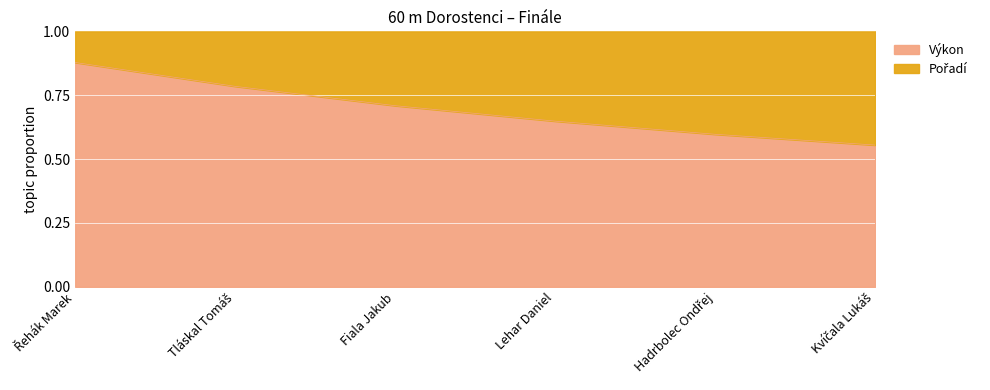

Is it true that the value at Řehák Marek is 0.3?

False